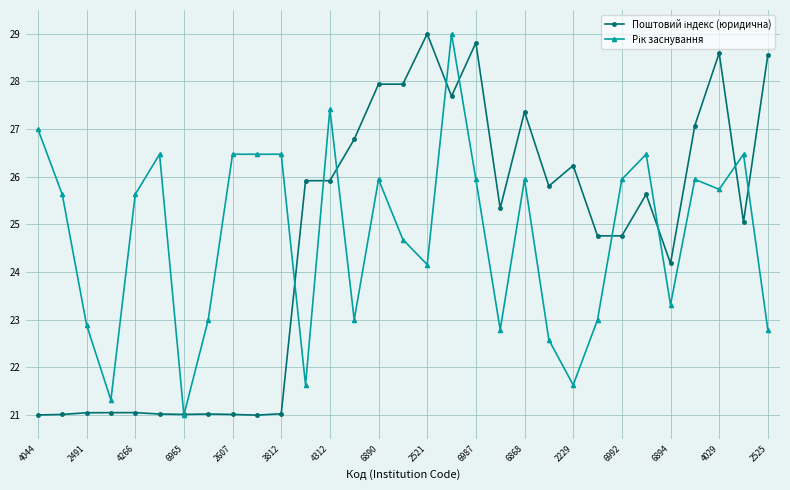

What is the smallest value displayed?

21.0